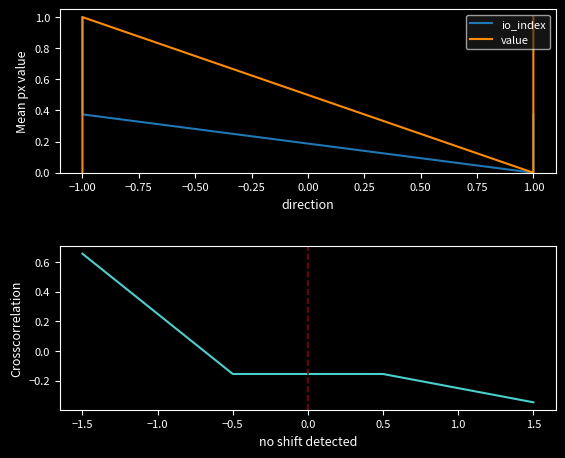

Which has a higher value, 1.00 or −1.00?

−1.00